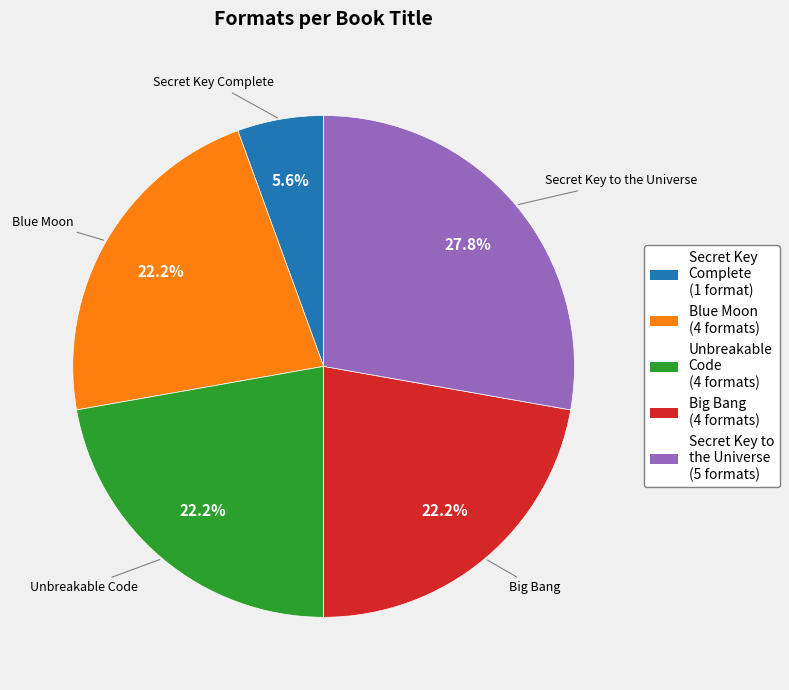

Is there a majority slice in this chart?

No